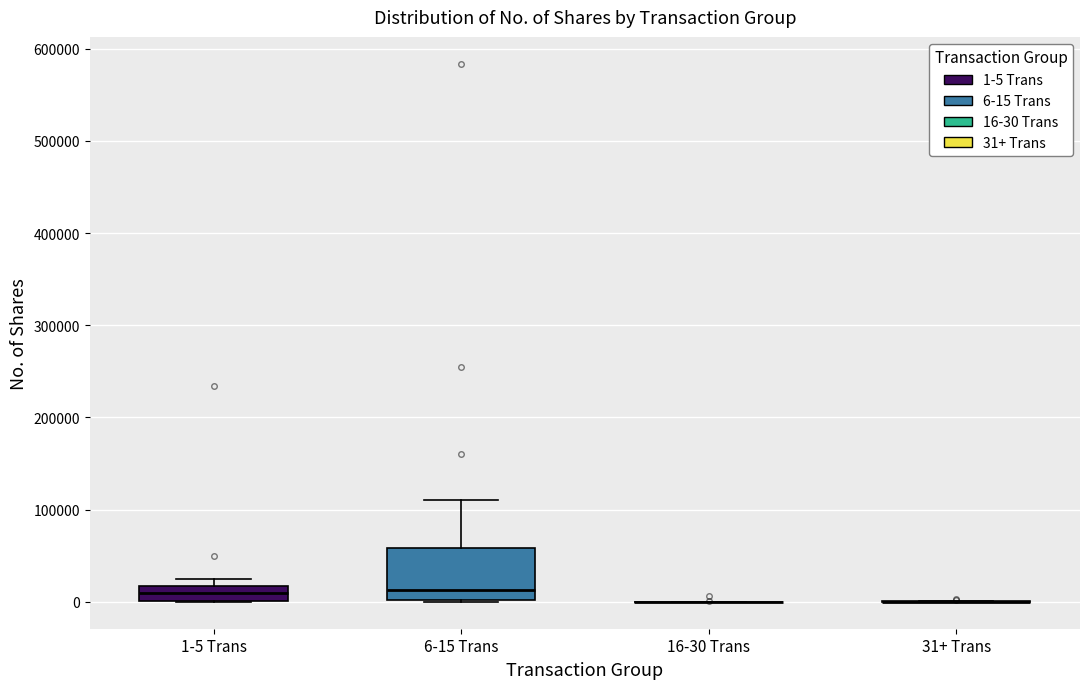

Where does the upper whisker of the box for 6-15 Trans end on the y-axis? The values are not printed on the chart, so give them approximately, as read against the axis.

110000